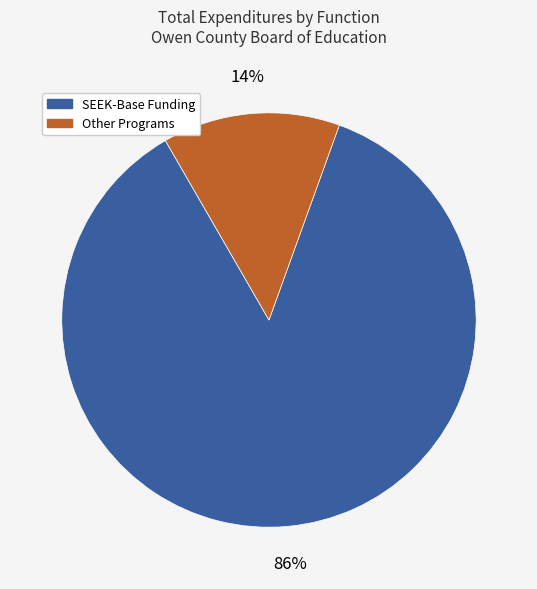

To the nearest percent, what is the difference between the largest and smallest slice percentages?

72%